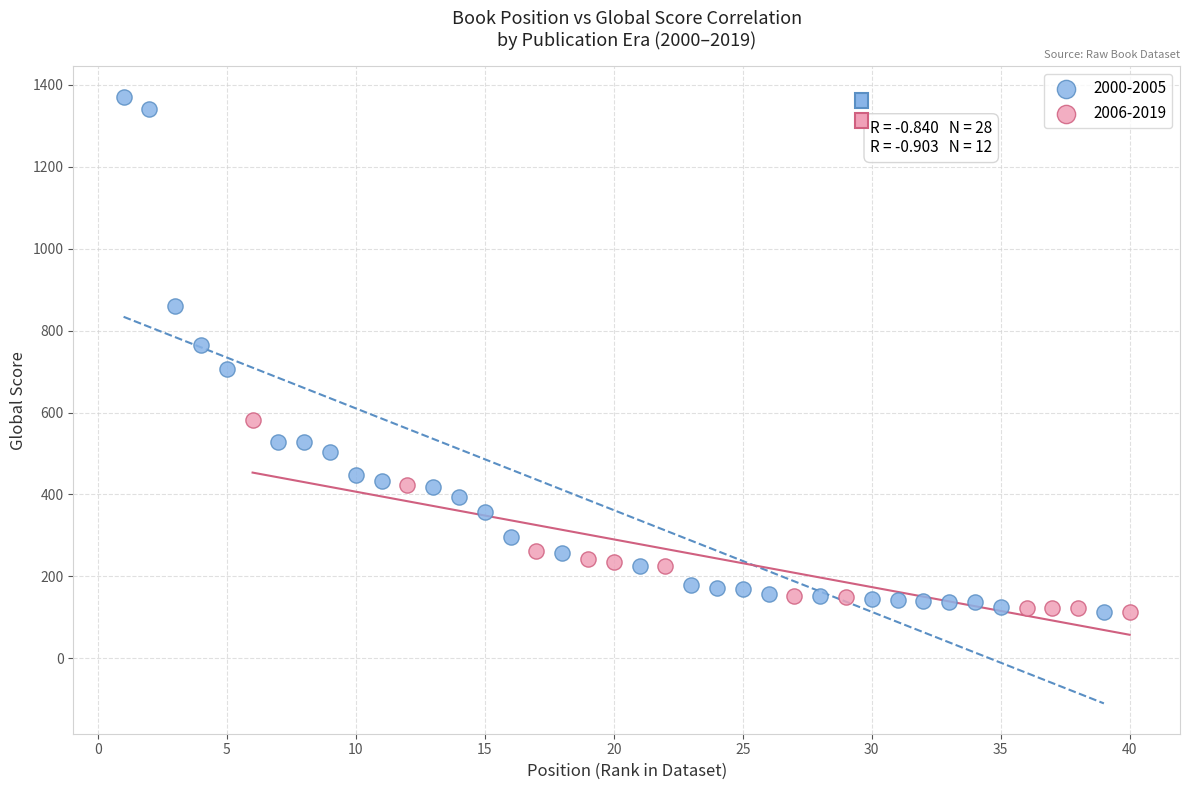

Which series has the widest spread of Y values?

2000-2005